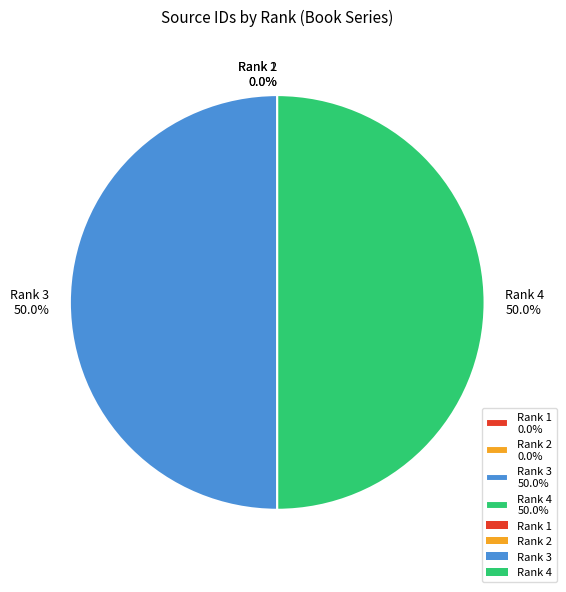

What portion of the pie excludes Rank 4 50.0%?

50.0%